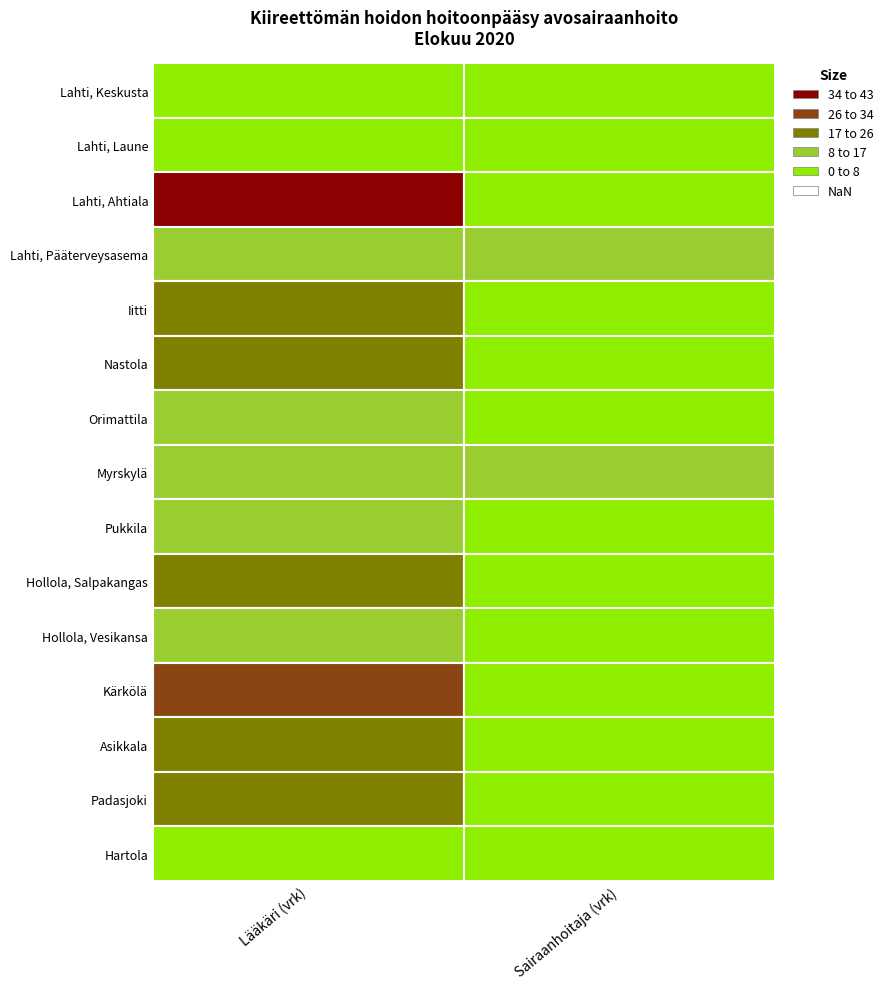

What is the difference between the highest and lowest values at 0?

35